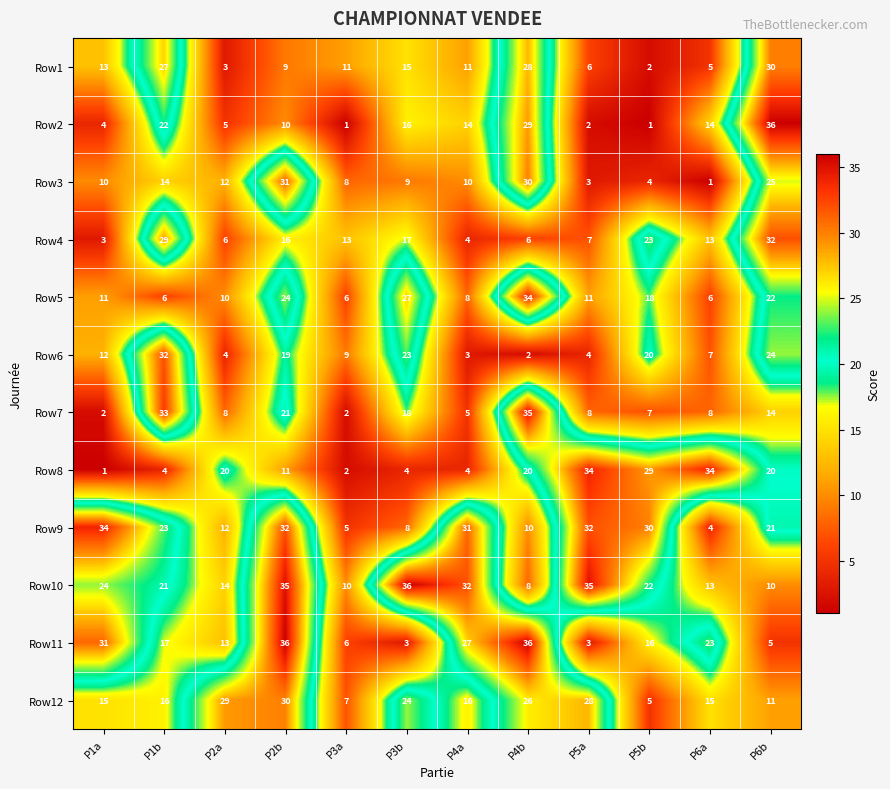

Rank the series at P3b from lowest to highest value.

Row11, Row8, Row9, Row3, Row1, Row2, Row4, Row7, Row6, Row12, Row5, Row10